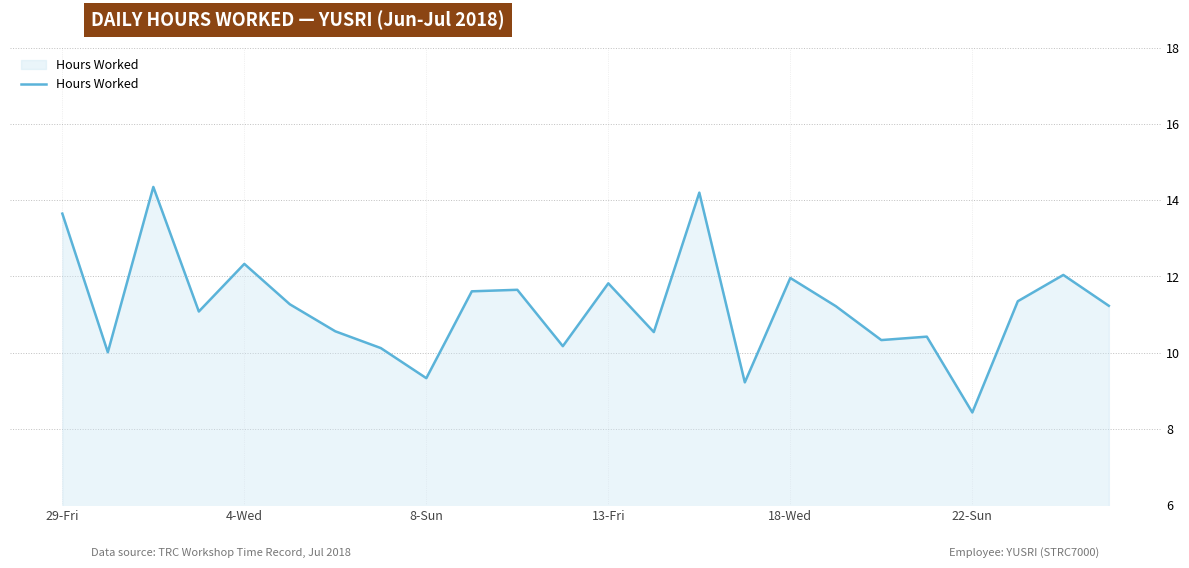

What is the minimum value shown in the chart?

8.4